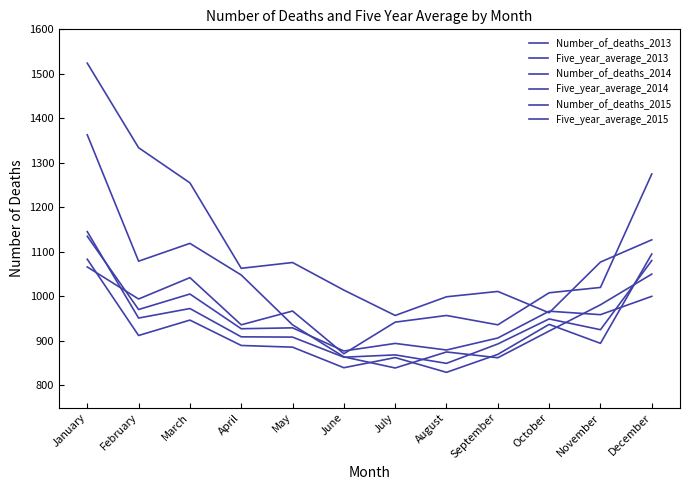

What is the total value across all series at September?

5478.0